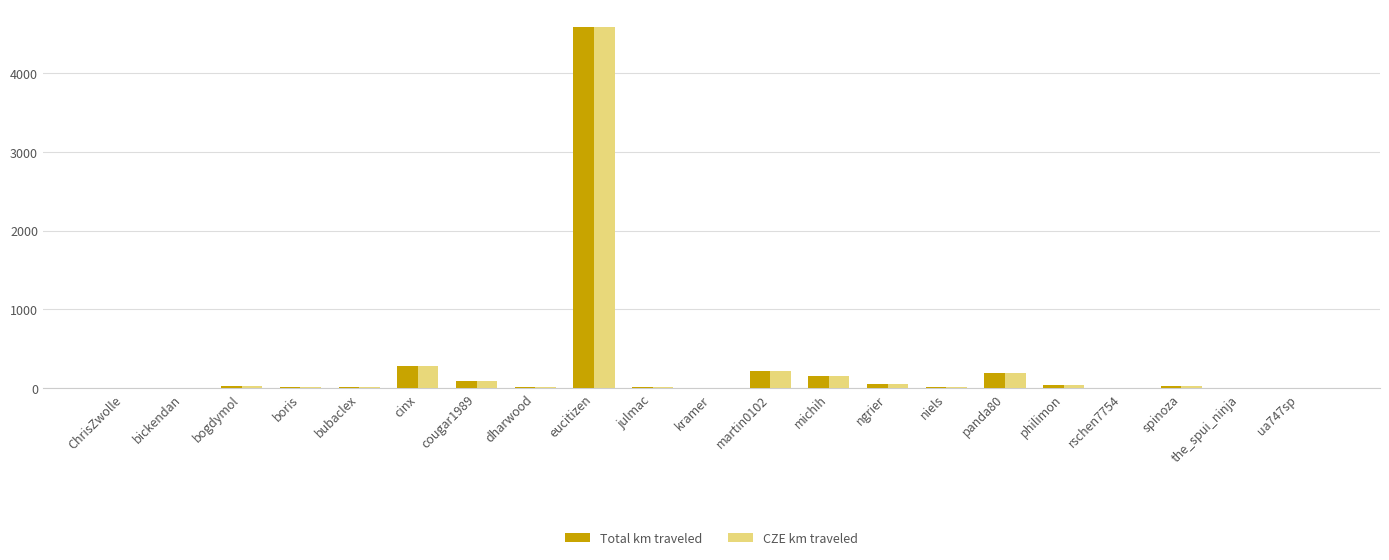

What is the maximum value shown in the chart?

4582.5